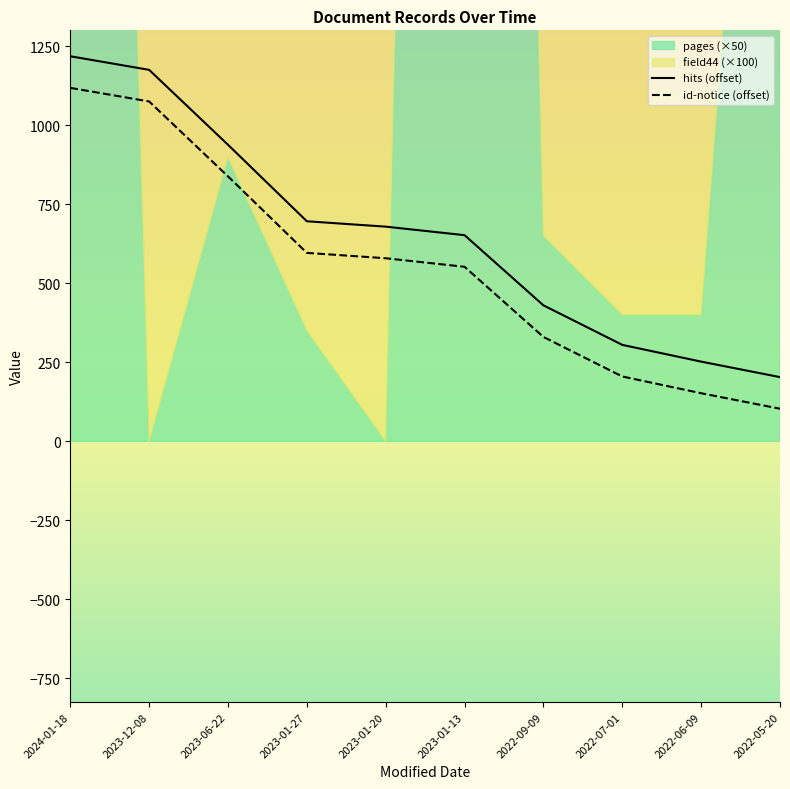

How many values in the hits series exceed 679?

4